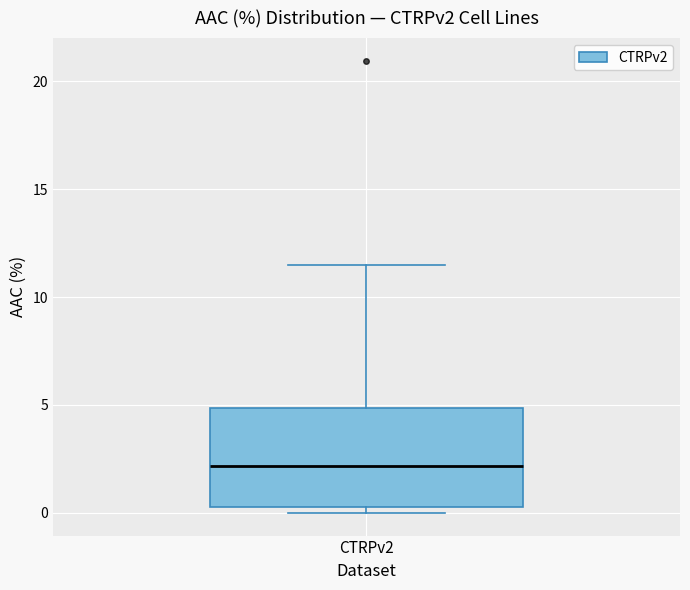

Where is the upper edge of the box for CTRPv2 on the y-axis? The values are not printed on the chart, so give them approximately, as read against the axis.

5.0